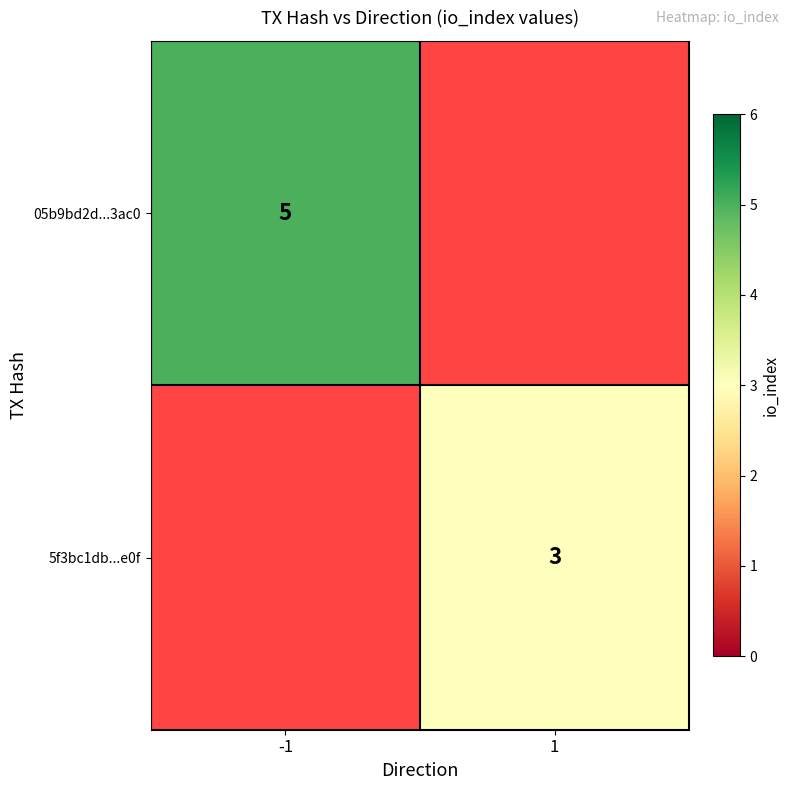

At how many categories does at least one series exceed 4?

1